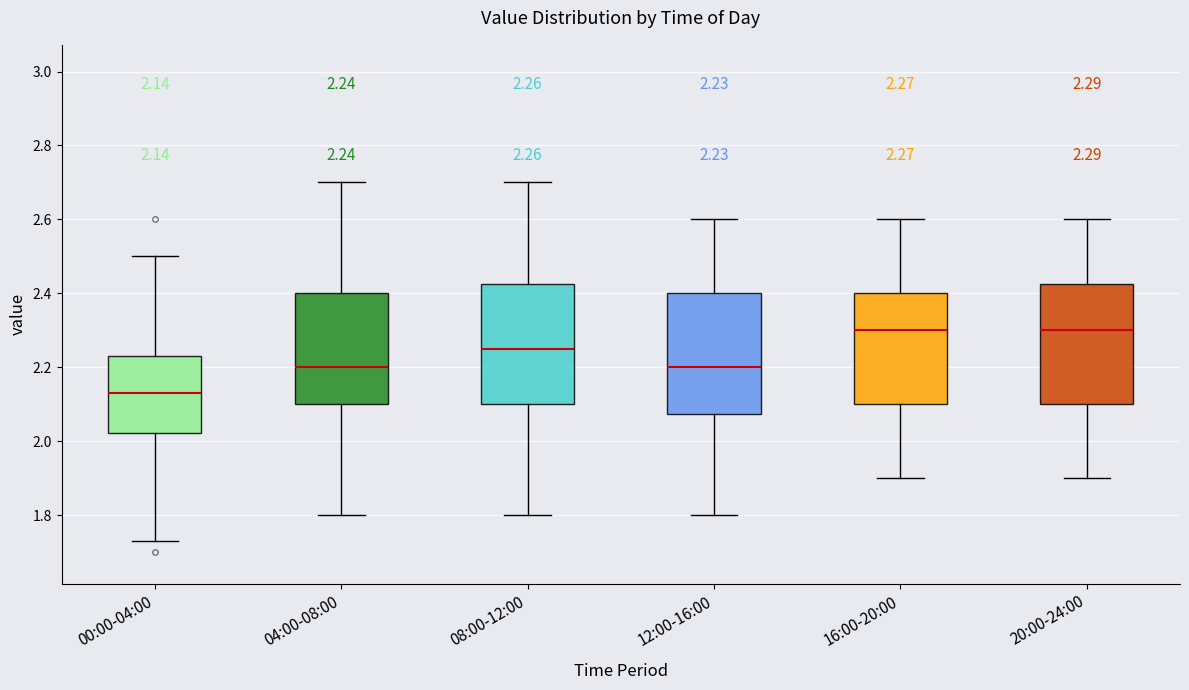

Which box's median line is the lowest?

00:00-04:00